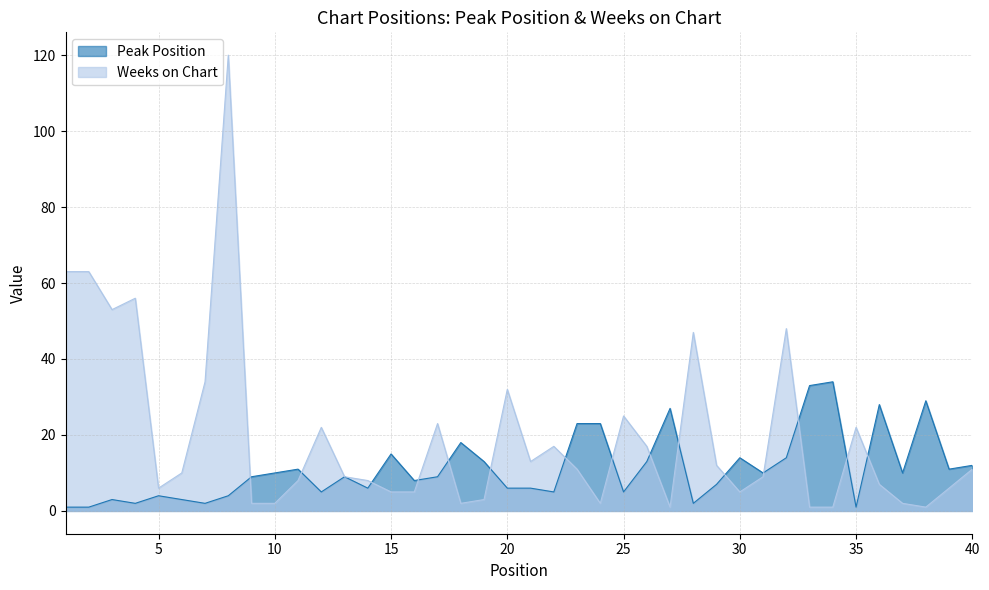

What is the minimum value shown in the chart?

1